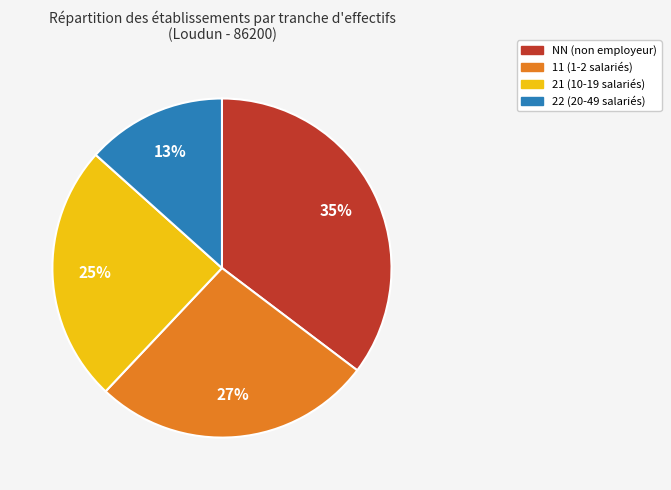

To the nearest percent, what is the difference between the largest and smallest slice percentages?

22%